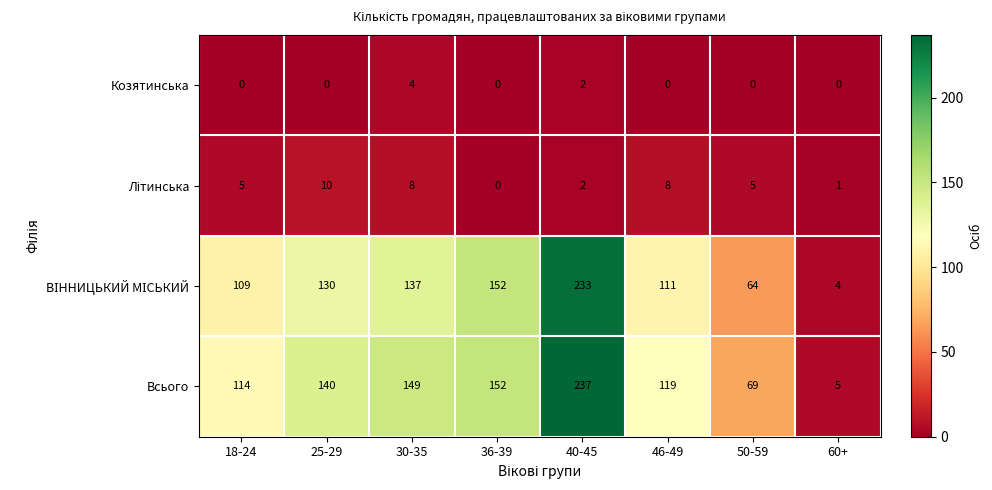

What is the approximate value of Всього at 46-49, to the nearest 5?

120